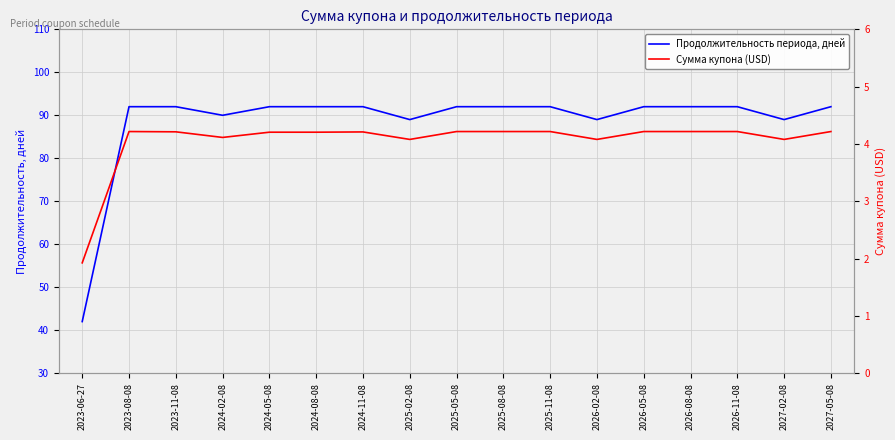

What is the highest value of the Сумма купона (USD) series?

4.2